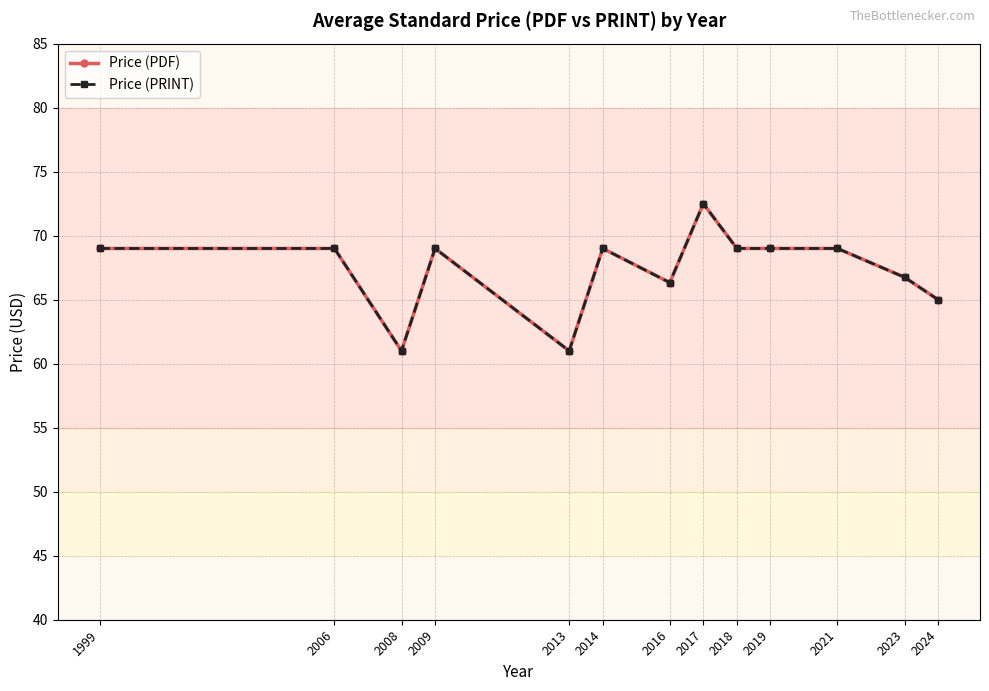

The value of Price (PRINT) at 2006 is 24.5. True or false?

False